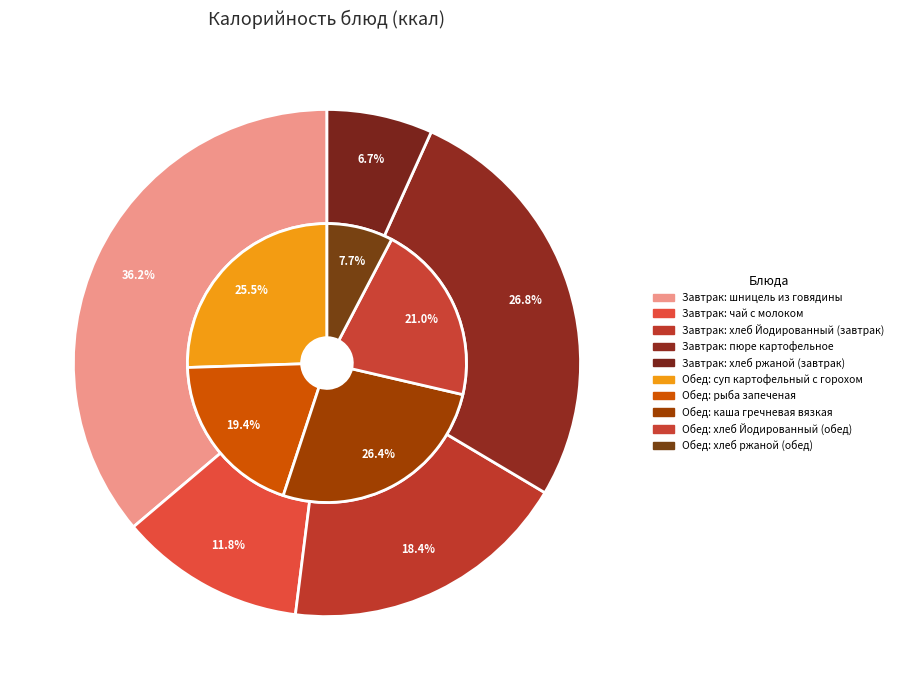

Which has a higher value, чай с молоком or хлеб ржаной (обед)?

чай с молоком